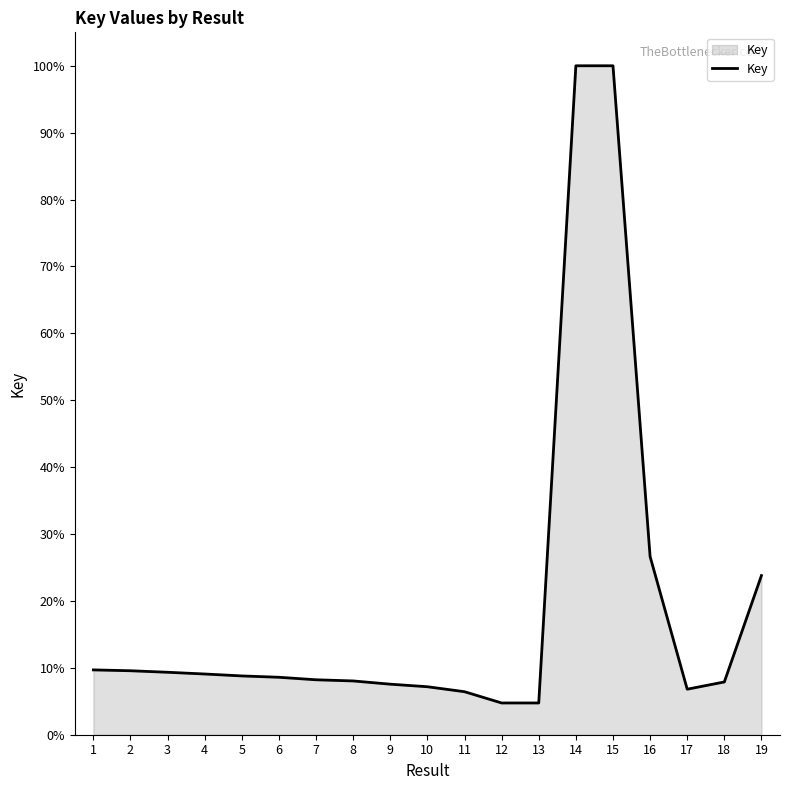

What is the minimum value shown in the chart?

4.7